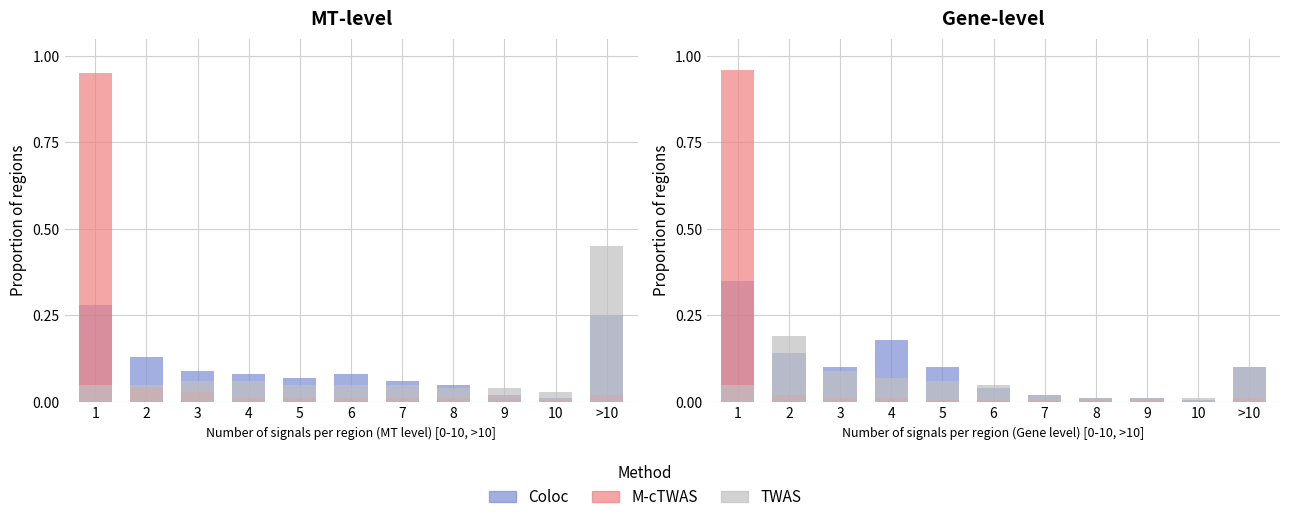

Count the number of categories in the chart.

11